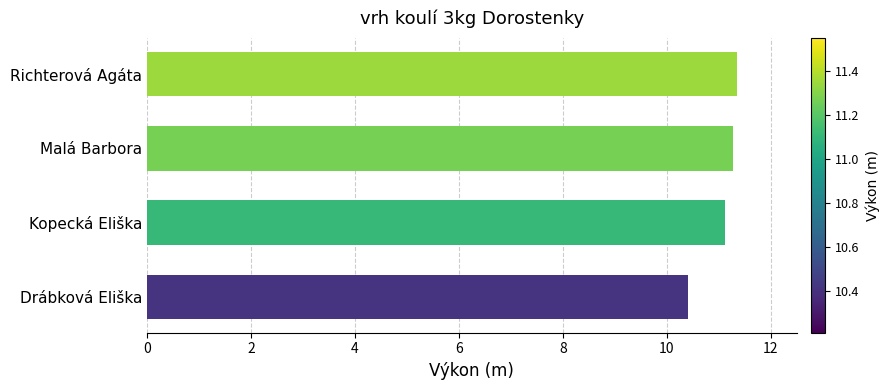

Does the chart contain any negative values?

No